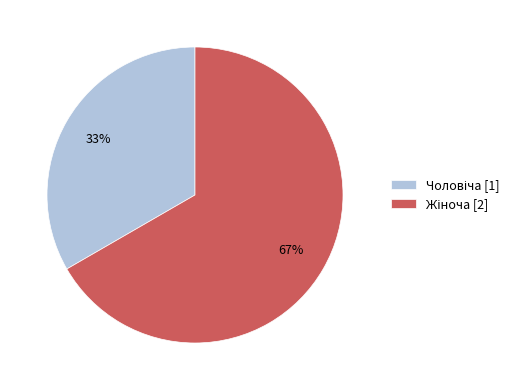

Does any single category account for the majority?

Yes